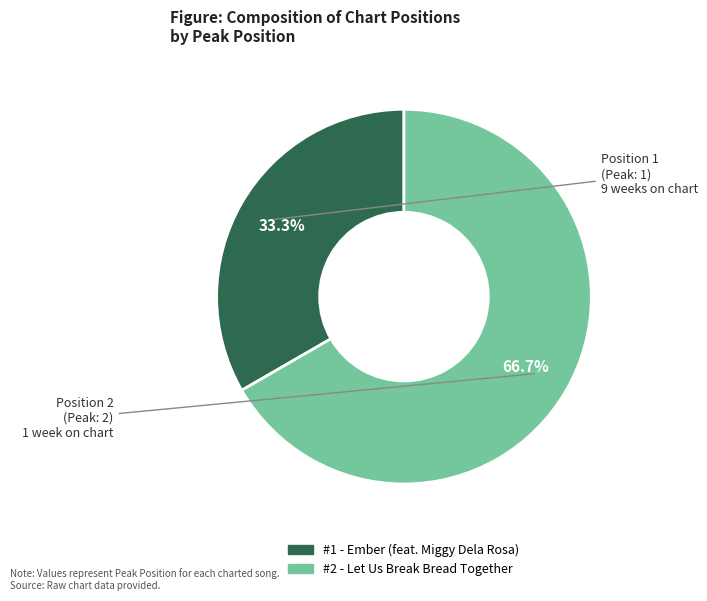

Is there a majority slice in this chart?

Yes